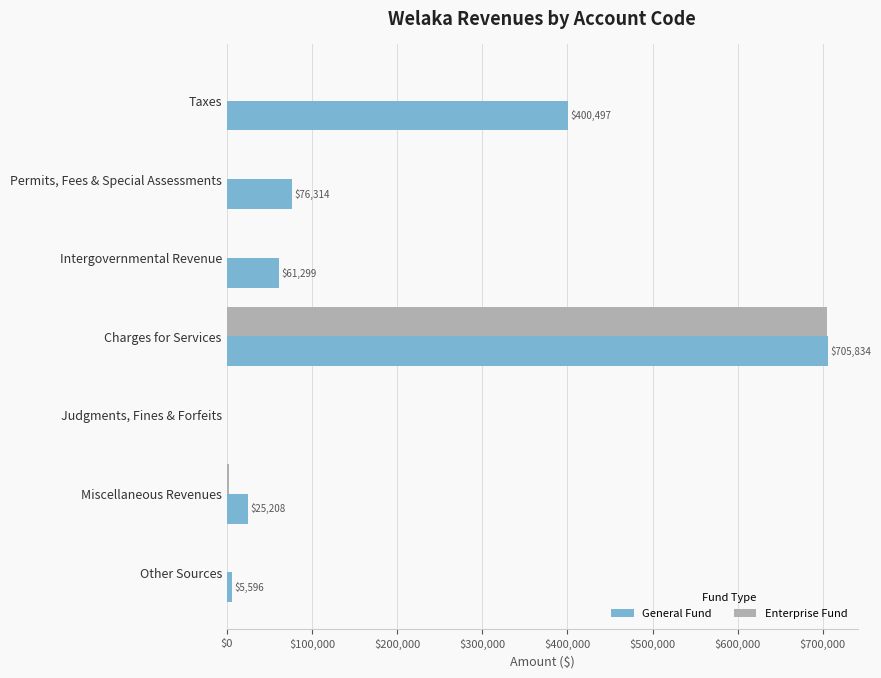

Which series changed the most between Permits, Fees & Special Assessments and Other Sources?

General Fund